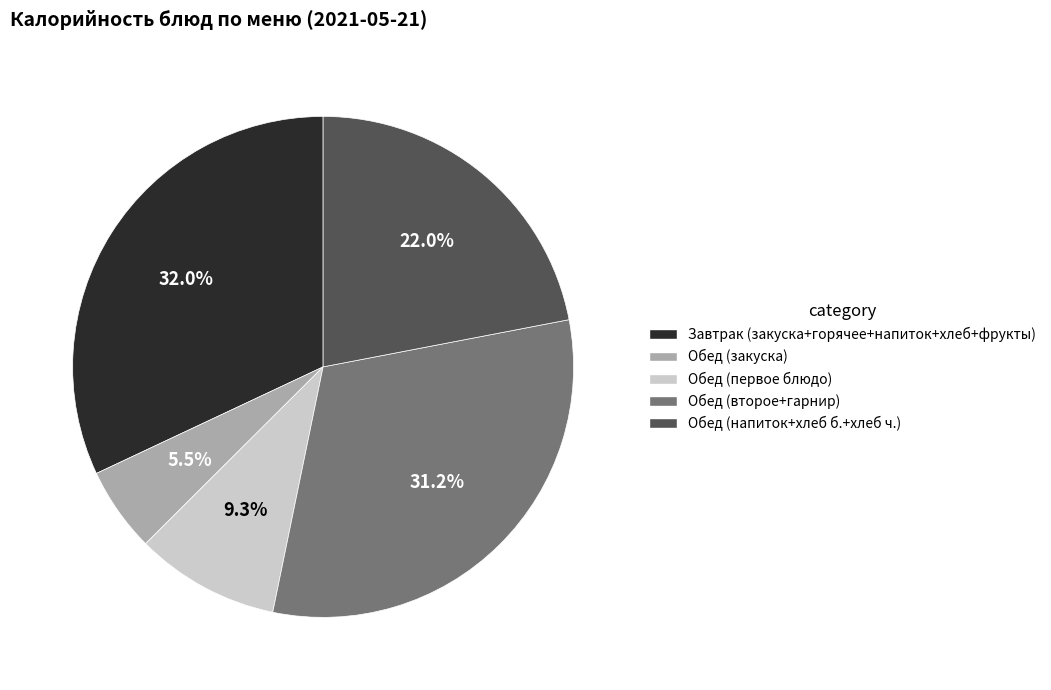

Does any single category account for the majority?

No